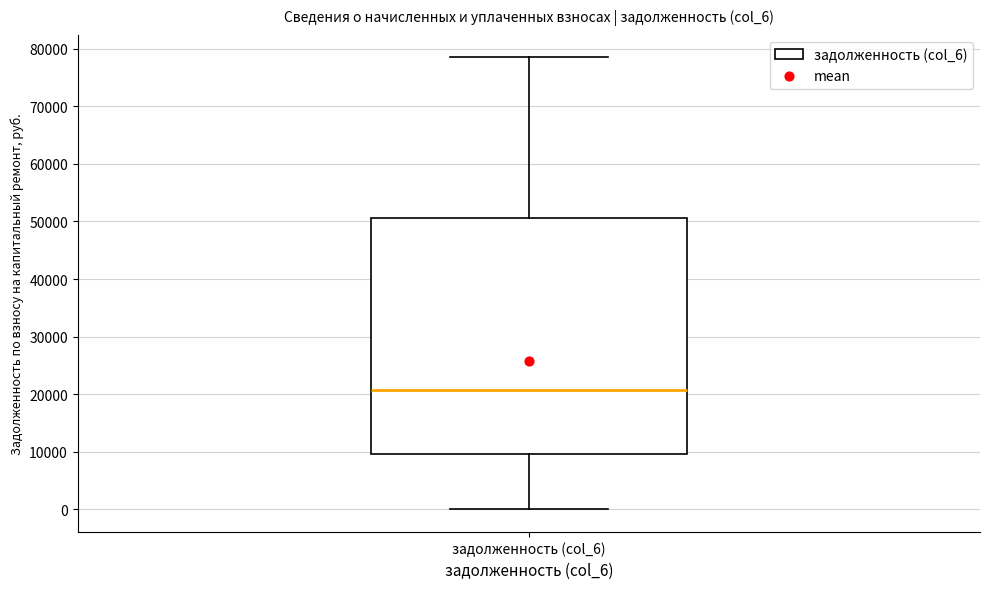

Read this box plot against the y-axis: the position of the median line, the range covered by the box, and the ends of both whiskers. The values are not printed on the chart, so give them approximately, as read against the axis.

median 21000, box 10000 to 51000, whiskers 0 to 78000